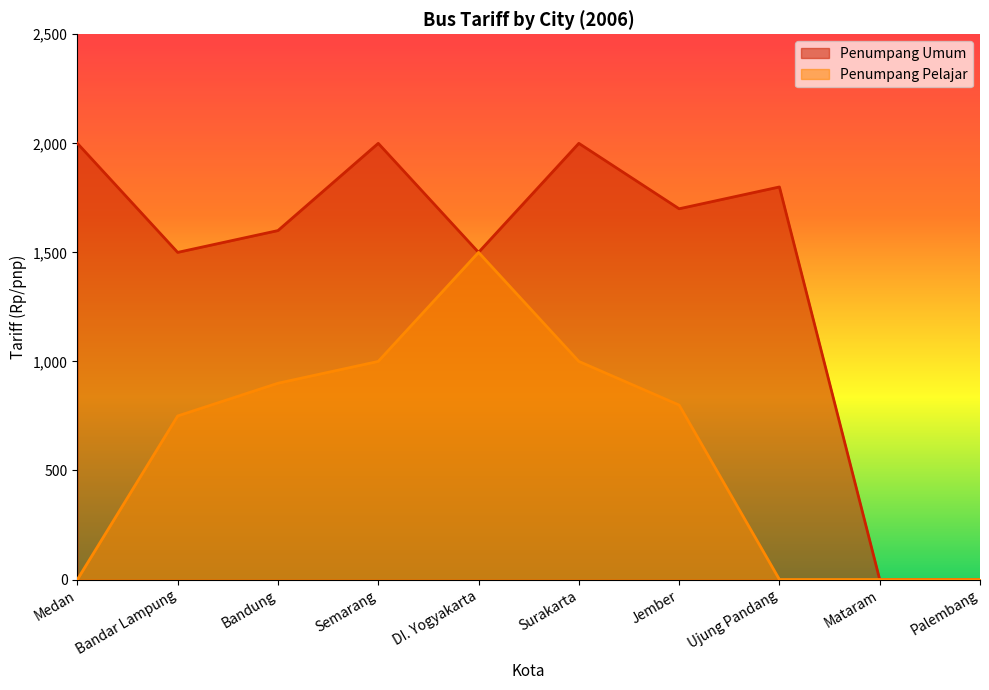

What is the greatest value displayed?

2000